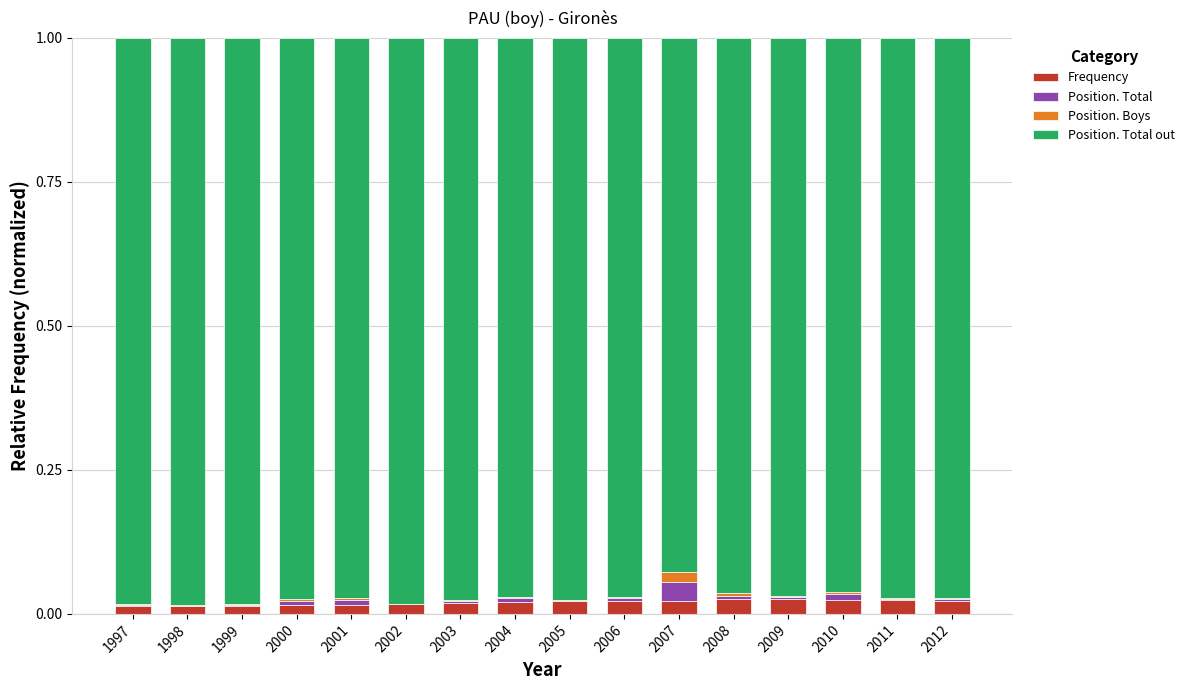

The value of Frequency at 2004 is 0.0. True or false?

True